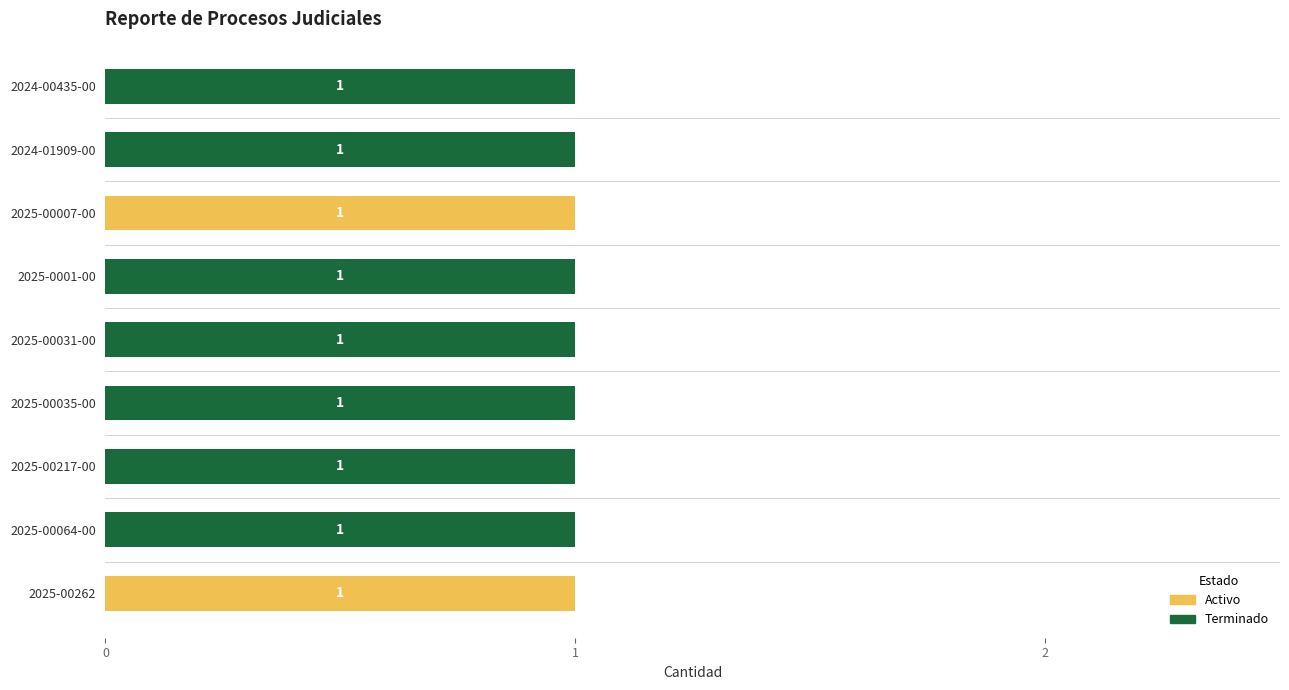

What is the sum of all Terminado values?

7